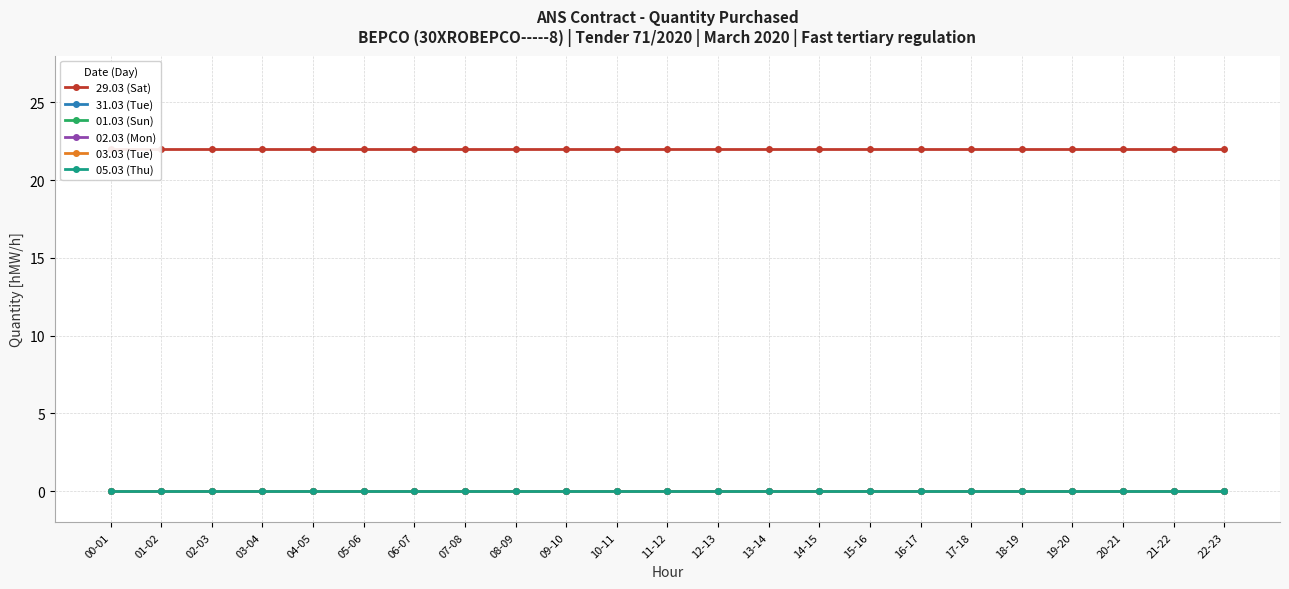

True or false: 29.03 (Sat) and 05.03 (Thu) cross at least once.

False